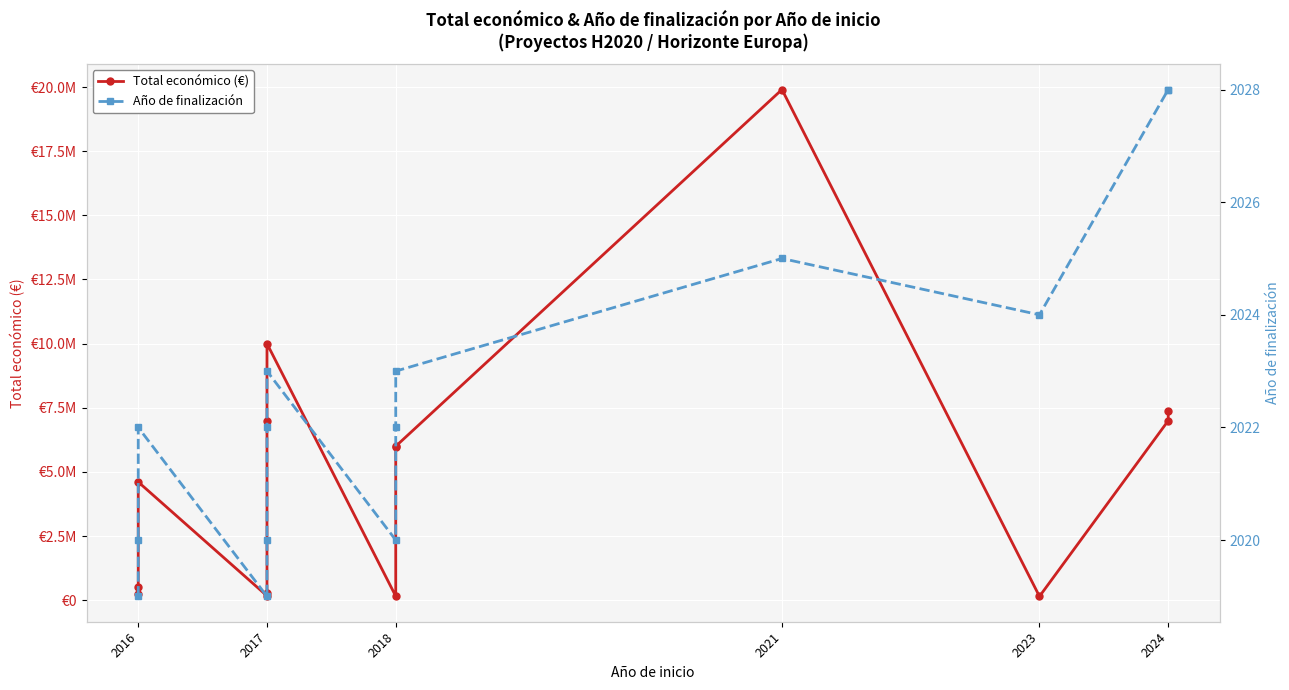

Where does the Año de finalización series first go above 2022?

2017